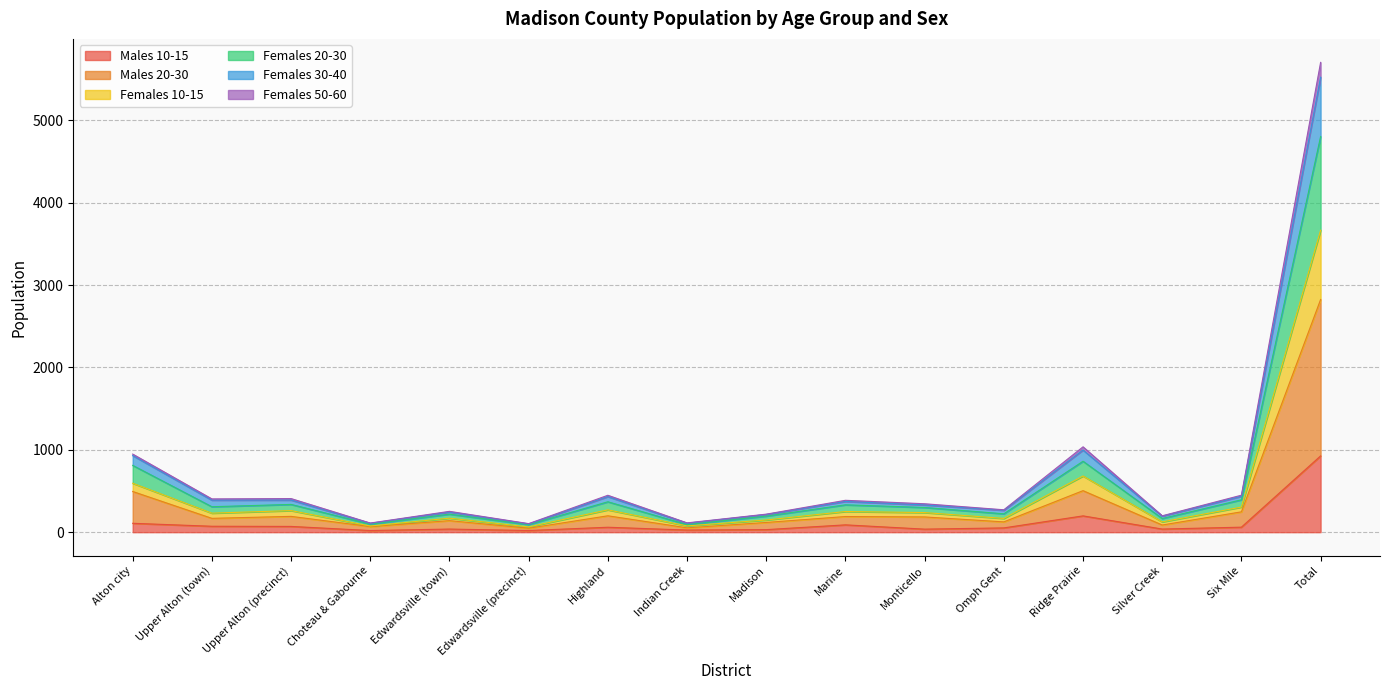

True or false: Females 20-30 has more than 2 points higher than both neighbors.

True